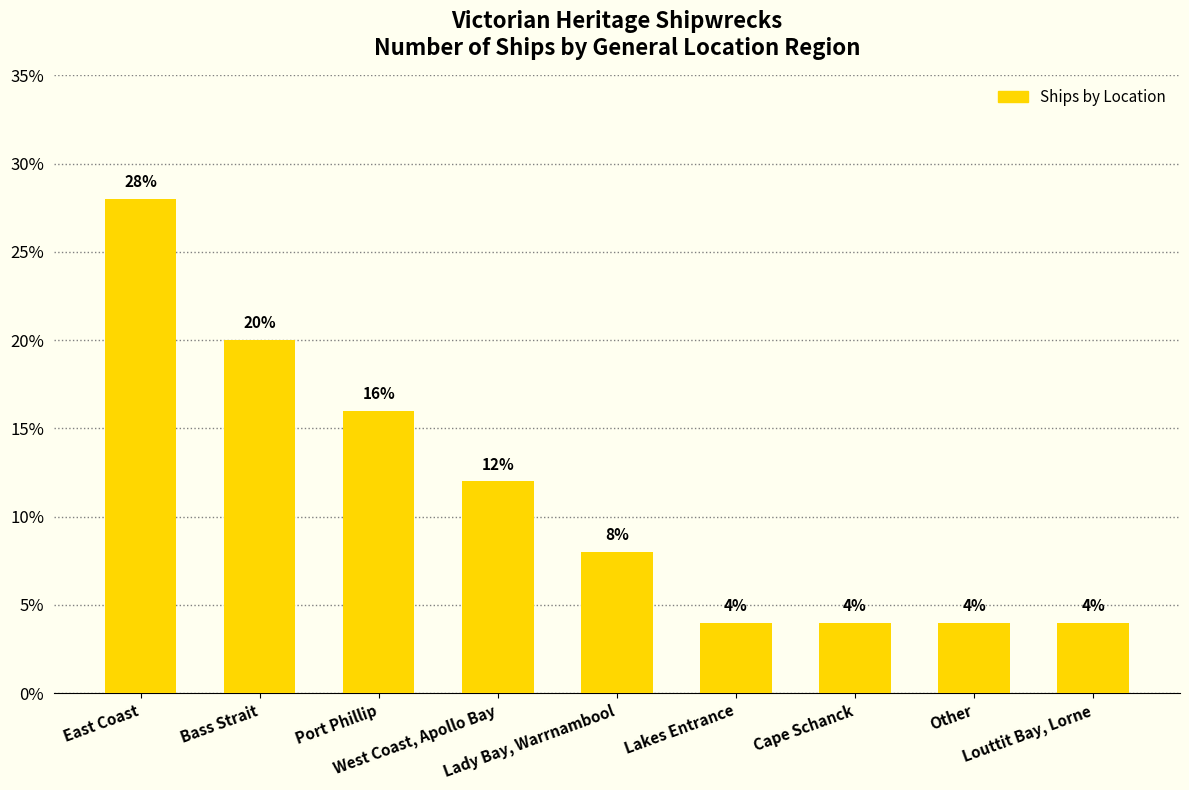

Is it true that the value at Lakes Entrance is 5.4?

False